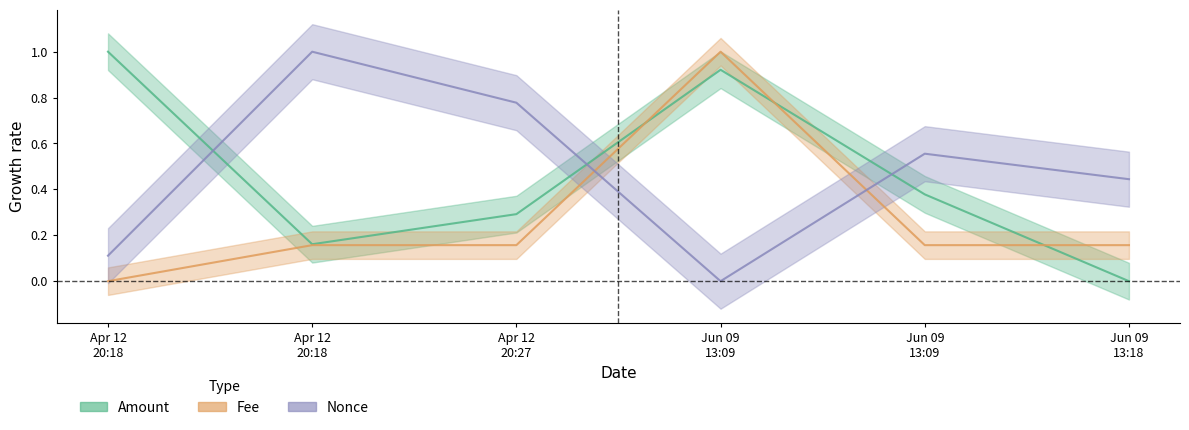

At how many categories does at least one series exceed 0?

6